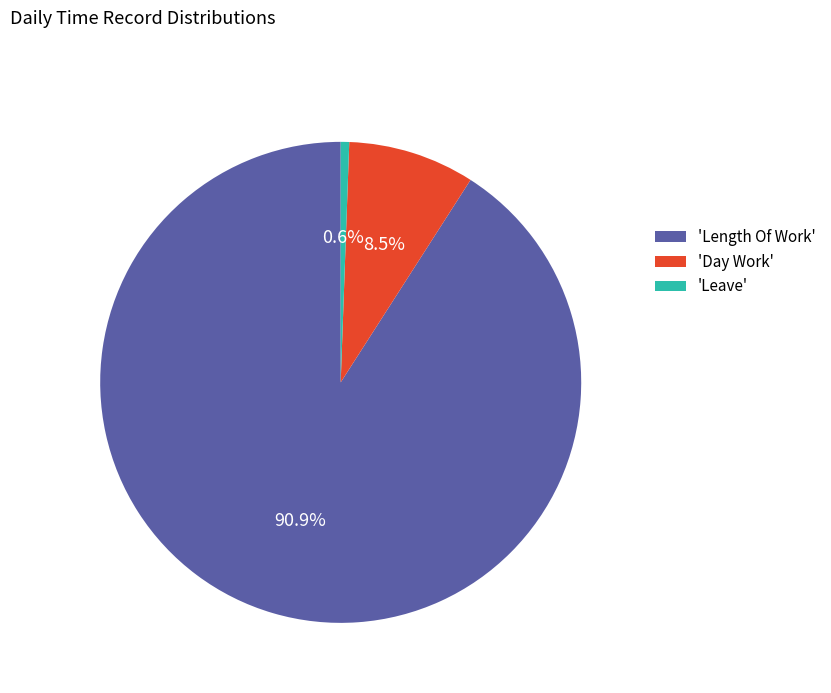

Which category accounts for the majority?

'Length Of Work'